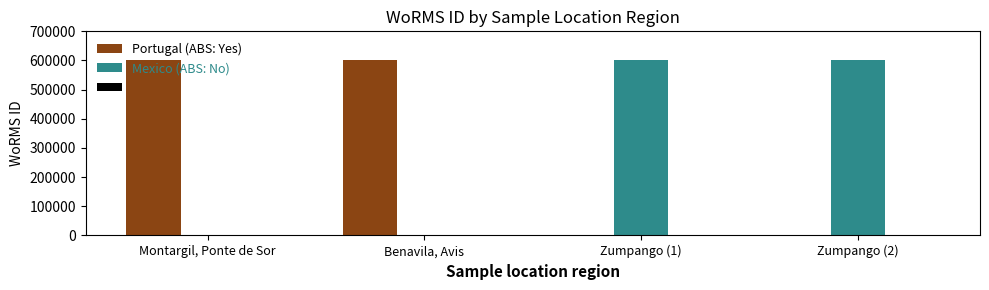

What is the total value across all series at Montargil, Ponte de Sor?

603246